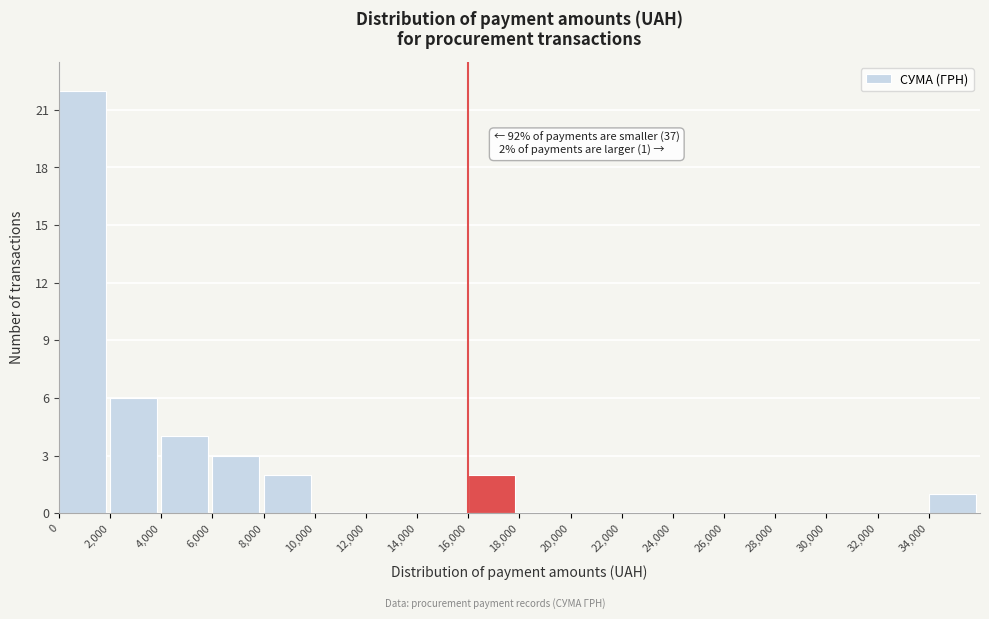

Over which range of the x-axis is the bar tallest?

0 to 2000